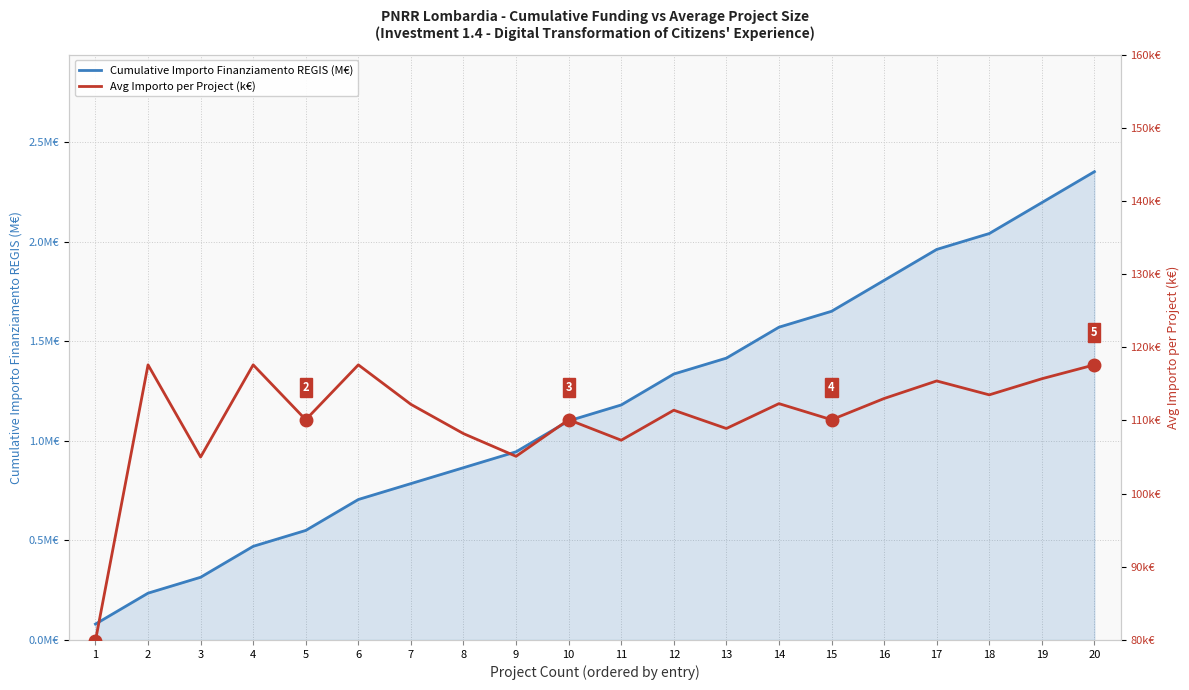

What is the sum of the Avg Importo per Project (k€) values at 13 and 12?

220.3